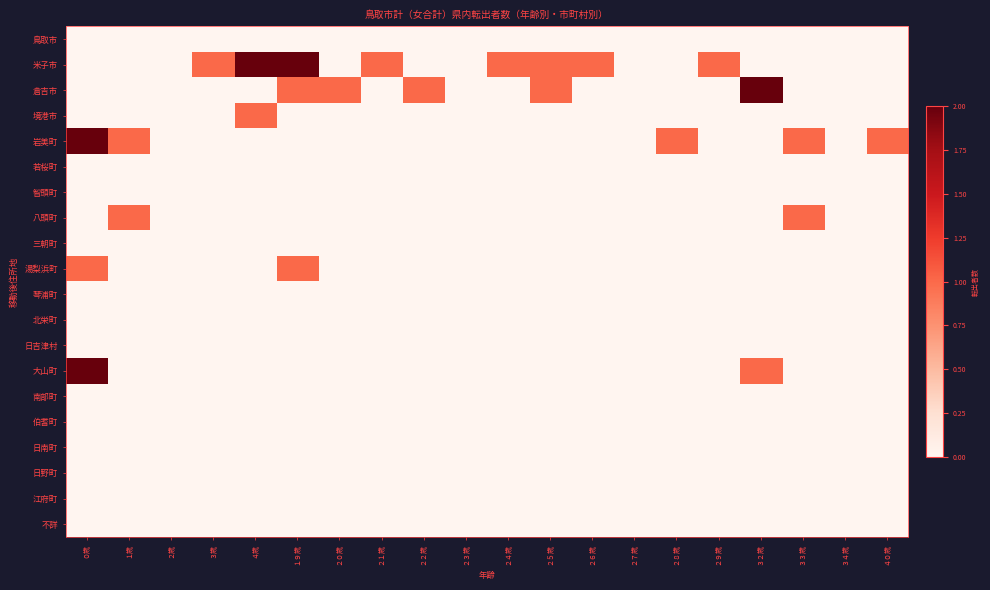

At ２１歳, list the series in order from smallest to largest.

鳥取市, 倉吉市, 境港市, 岩美町, 若桜町, 智頭町, 八頭町, 三朝町, 湯梨浜町, 琴浦町, 北栄町, 日吉津村, 大山町, 南部町, 伯耆町, 日南町, 日野町, 江府町, 不詳, 米子市